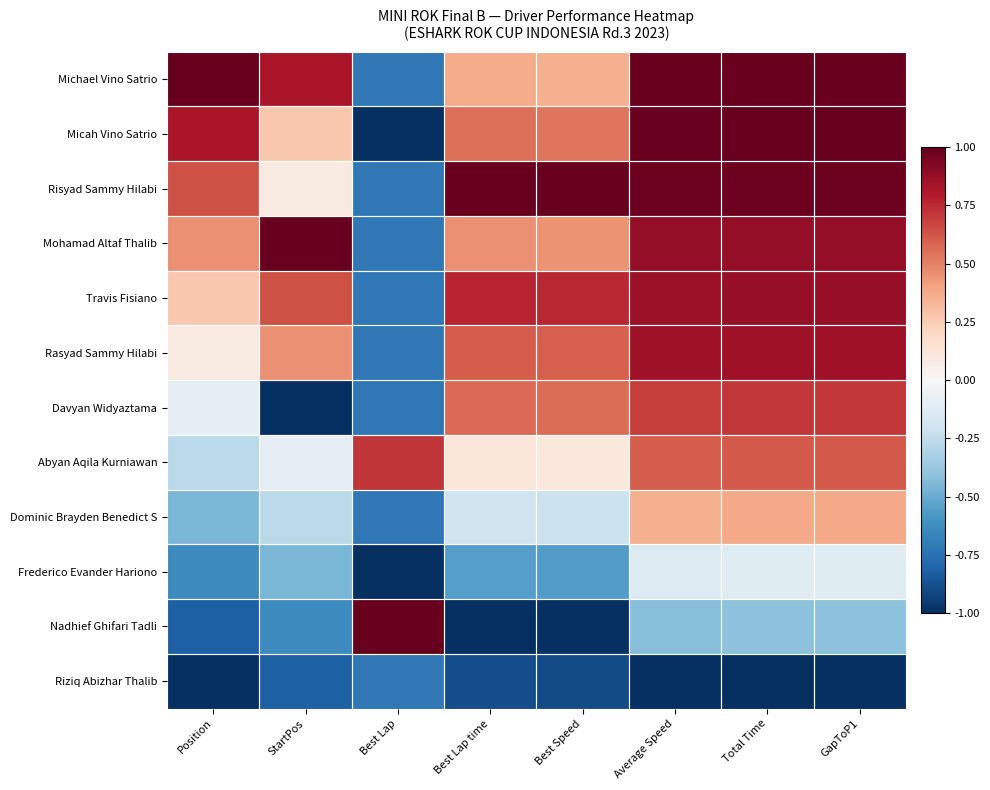

How many data points does each series have?

8